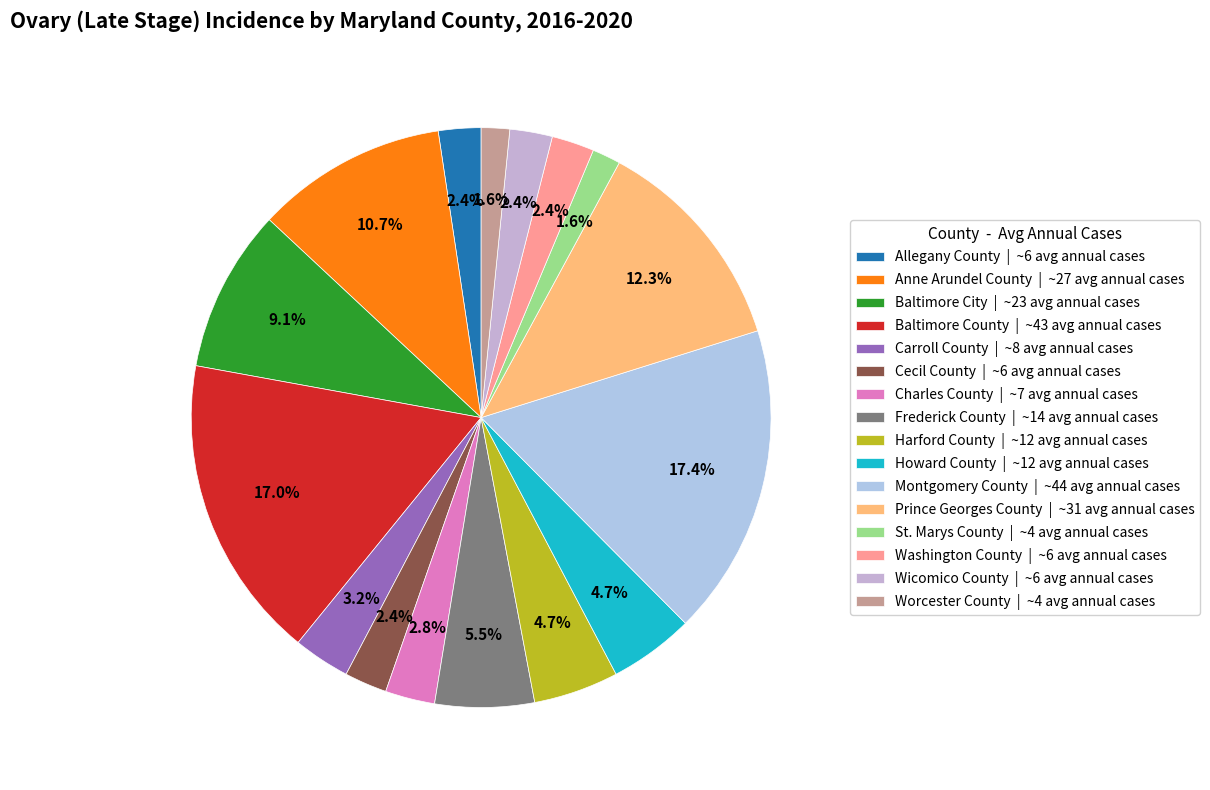

Rank the categories by value from highest to lowest.

Montgomery County, Baltimore County, Prince Georges County, Anne Arundel County, Baltimore City, Frederick County, Harford County, Howard County, Carroll County, Charles County, Allegany County, Cecil County, Washington County, Wicomico County, St. Marys County, Worcester County